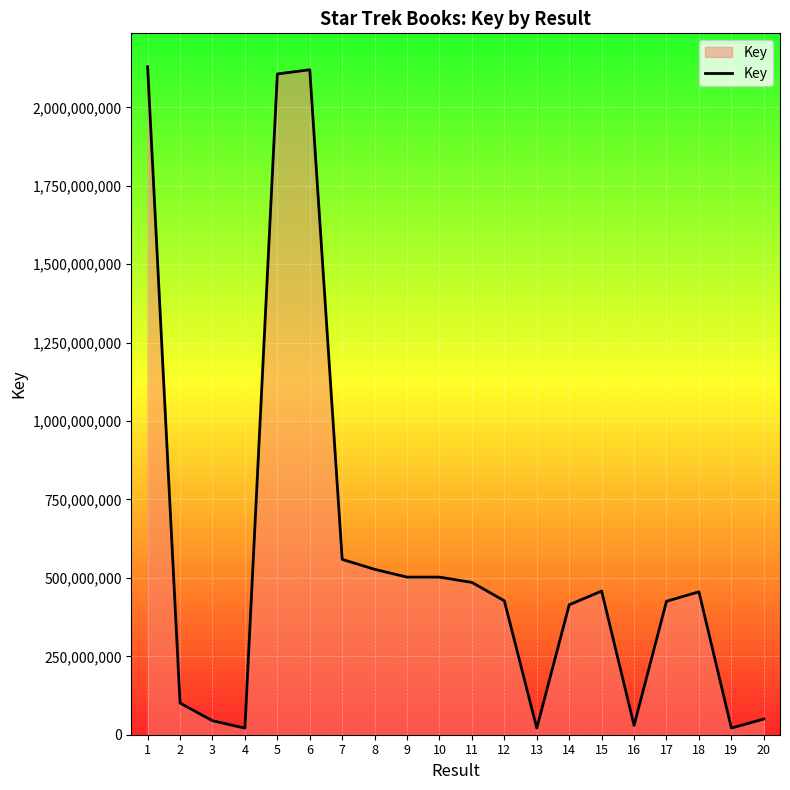

Between 7 and 8, which is larger?

7